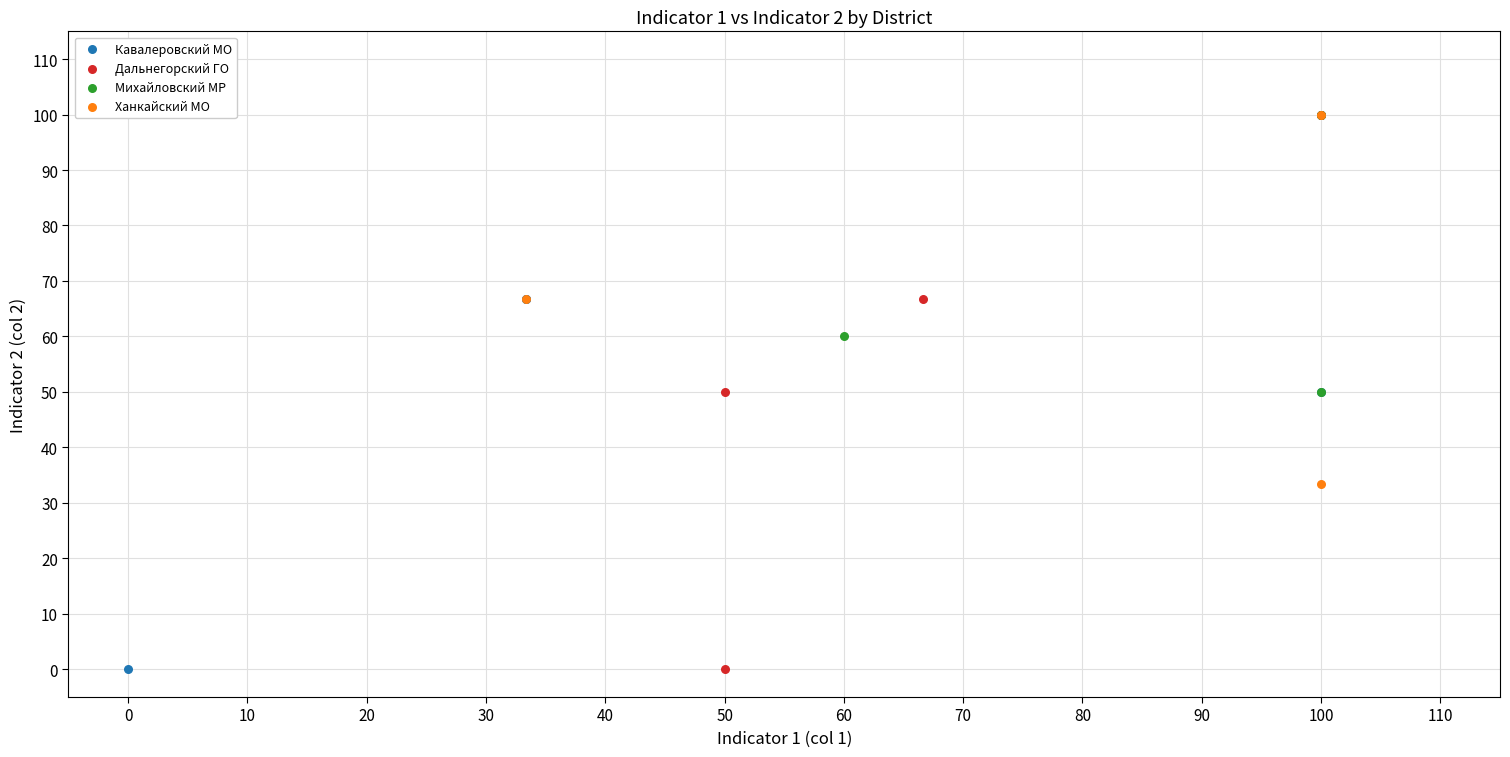

What are all the series names shown in the legend?

Кавалеровский МО, Дальнегорский ГО, Михайловский МР, Ханкайский МО